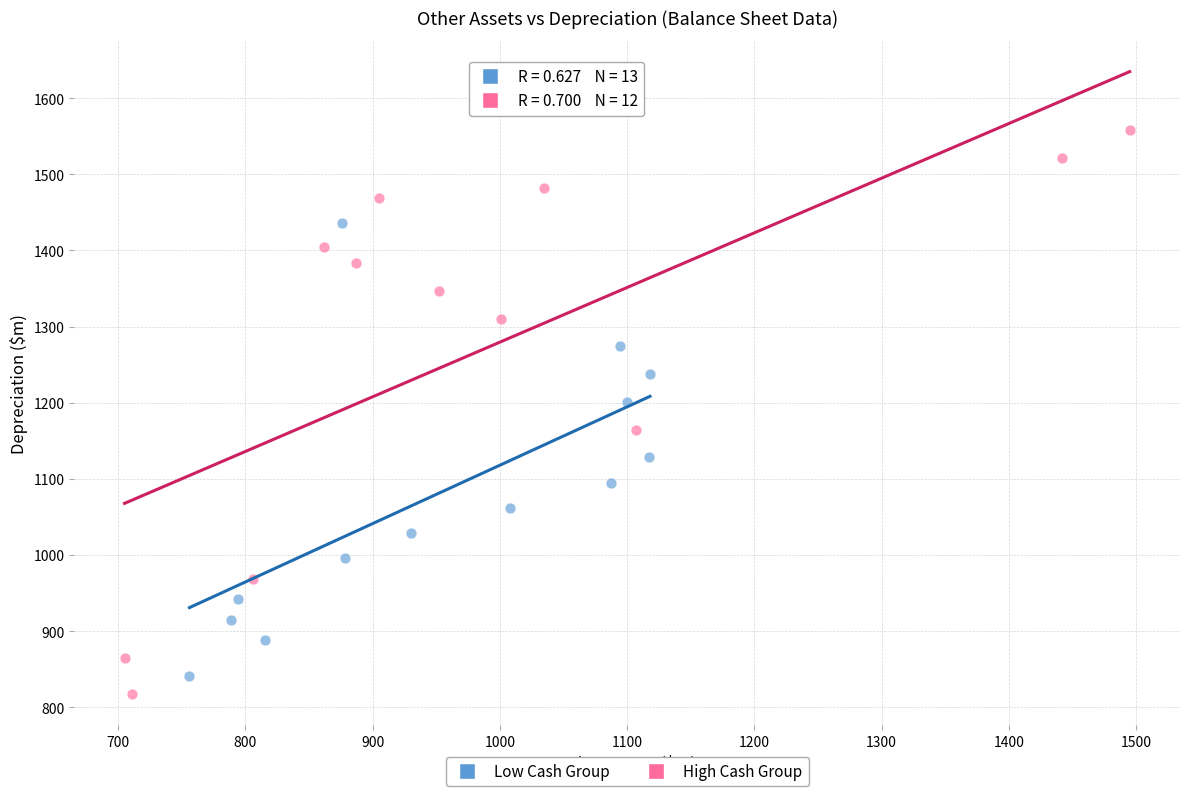

Which series has the widest spread of Y values?

High Cash Group